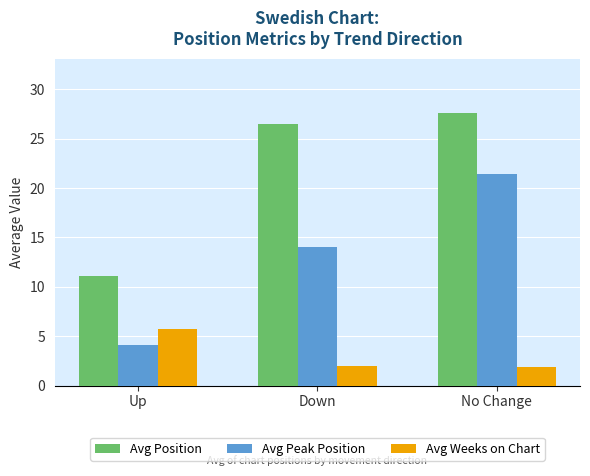

What is the difference between the Avg Peak Position values at Down and Up?

9.9